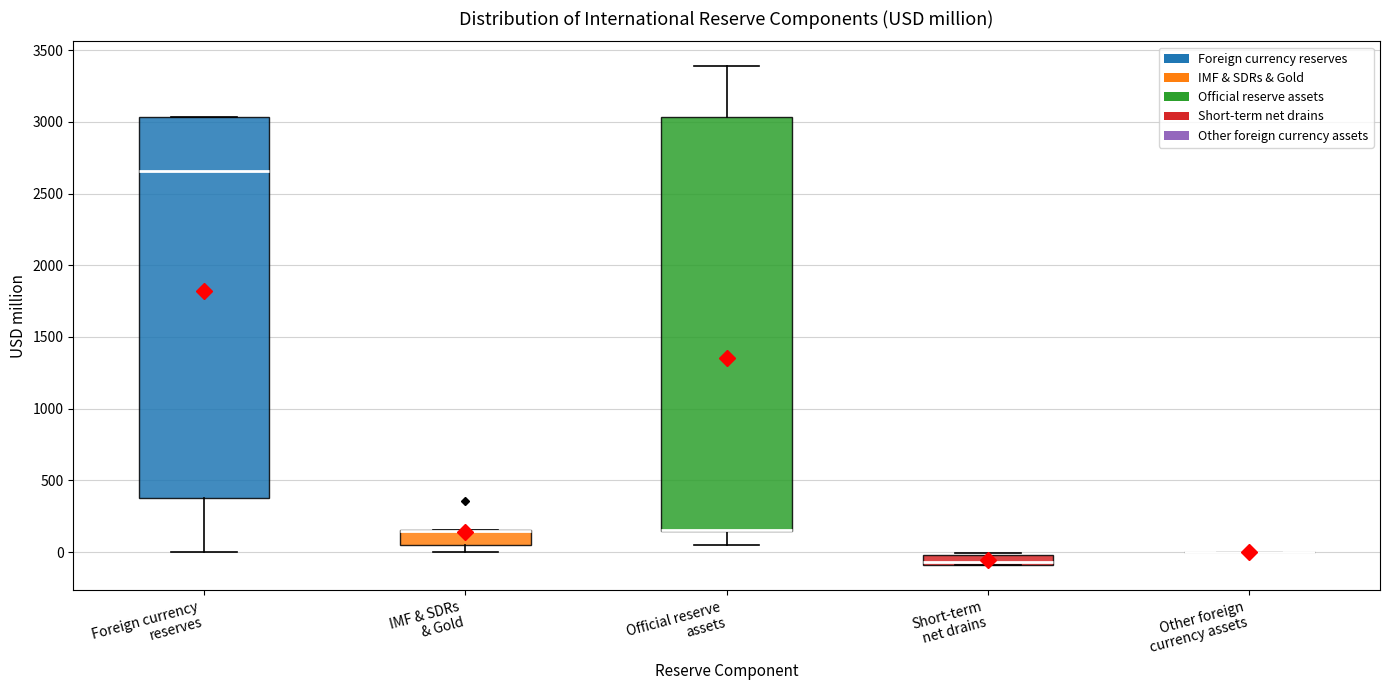

Where is the lower edge of the box for IMF & SDRs & Gold on the y-axis? The values are not printed on the chart, so give them approximately, as read against the axis.

50